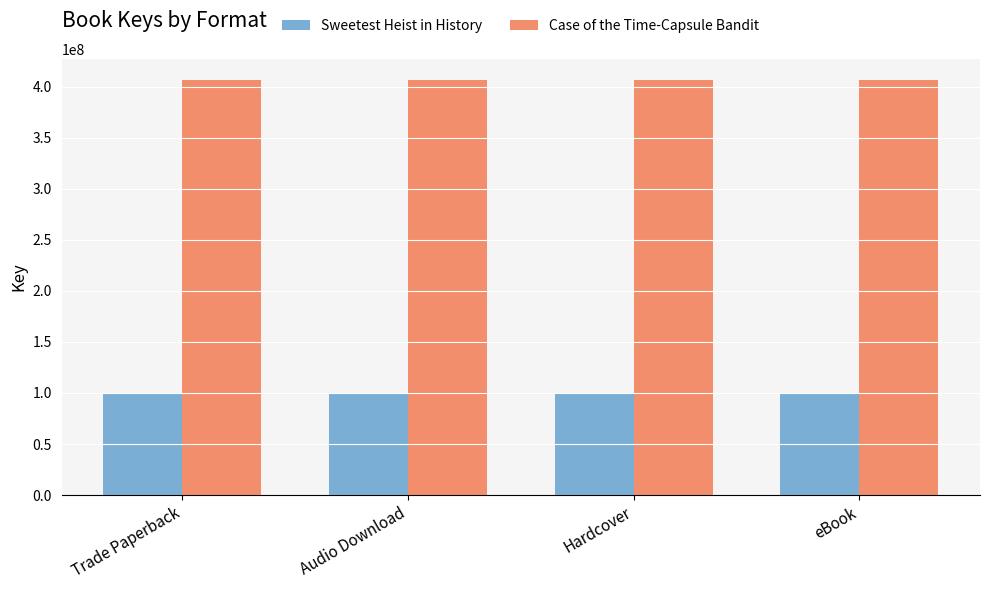

At how many categories does at least one series exceed 307106091?

4